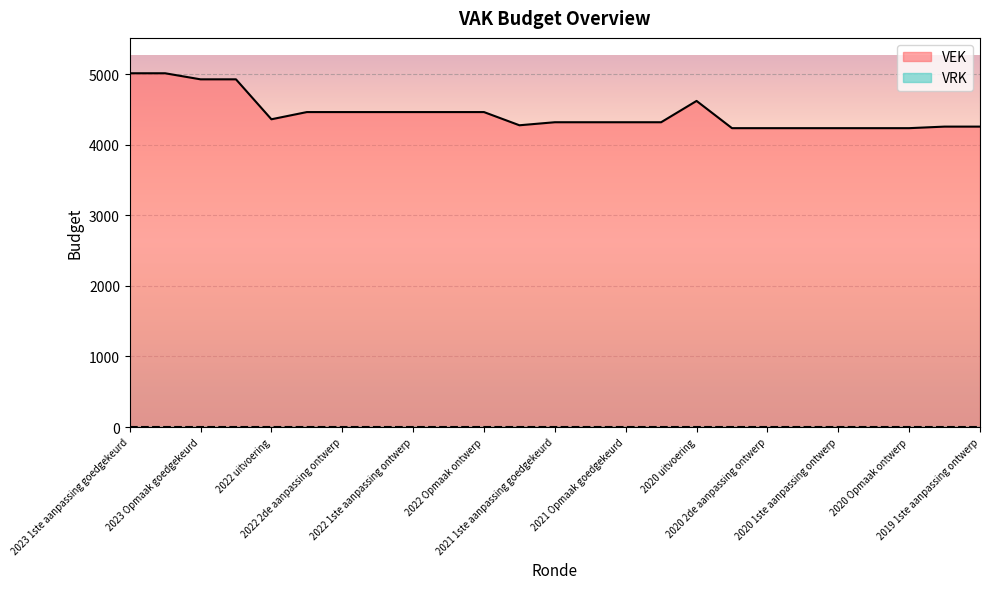

Does the chart display data point markers on the line(s)?

No